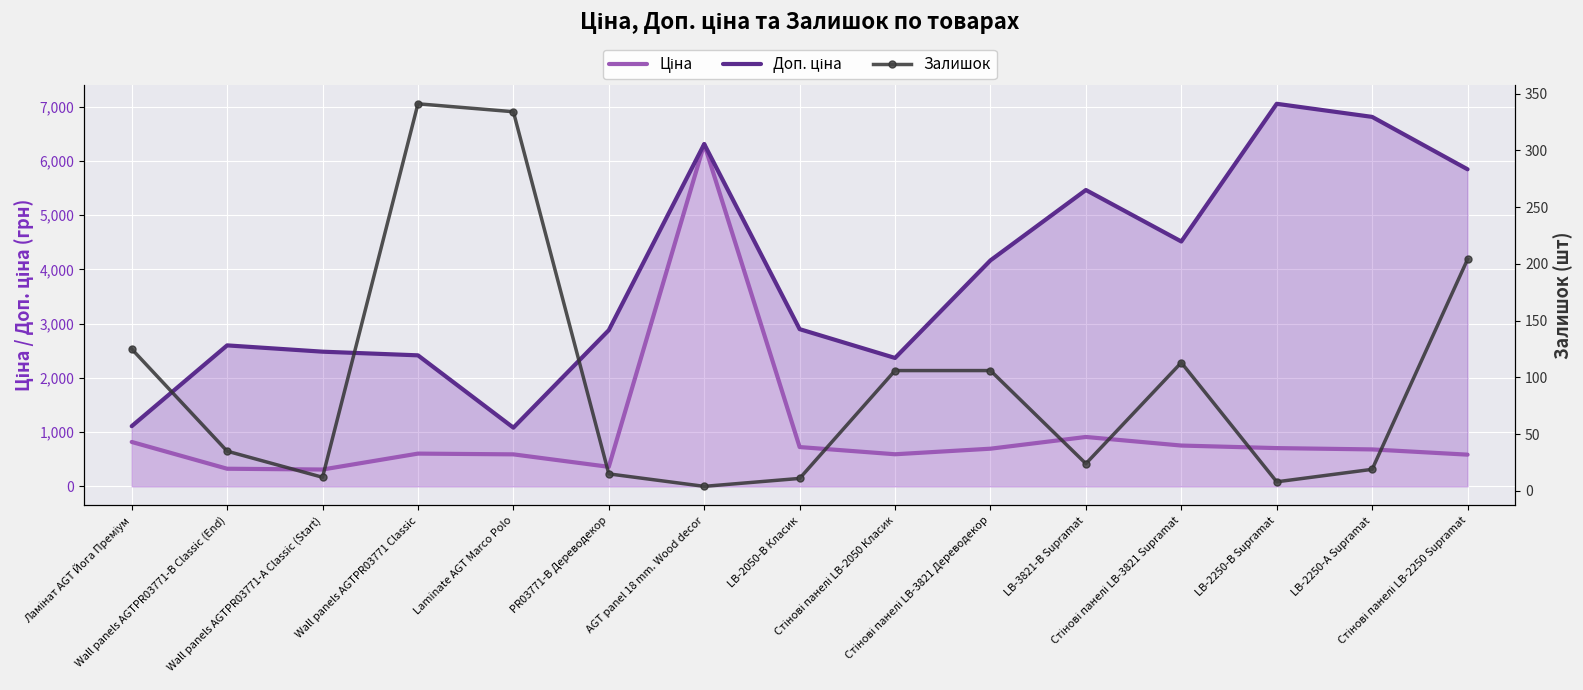

What is the difference between the maximum and minimum values in the Доп. ціна series?

5969.6